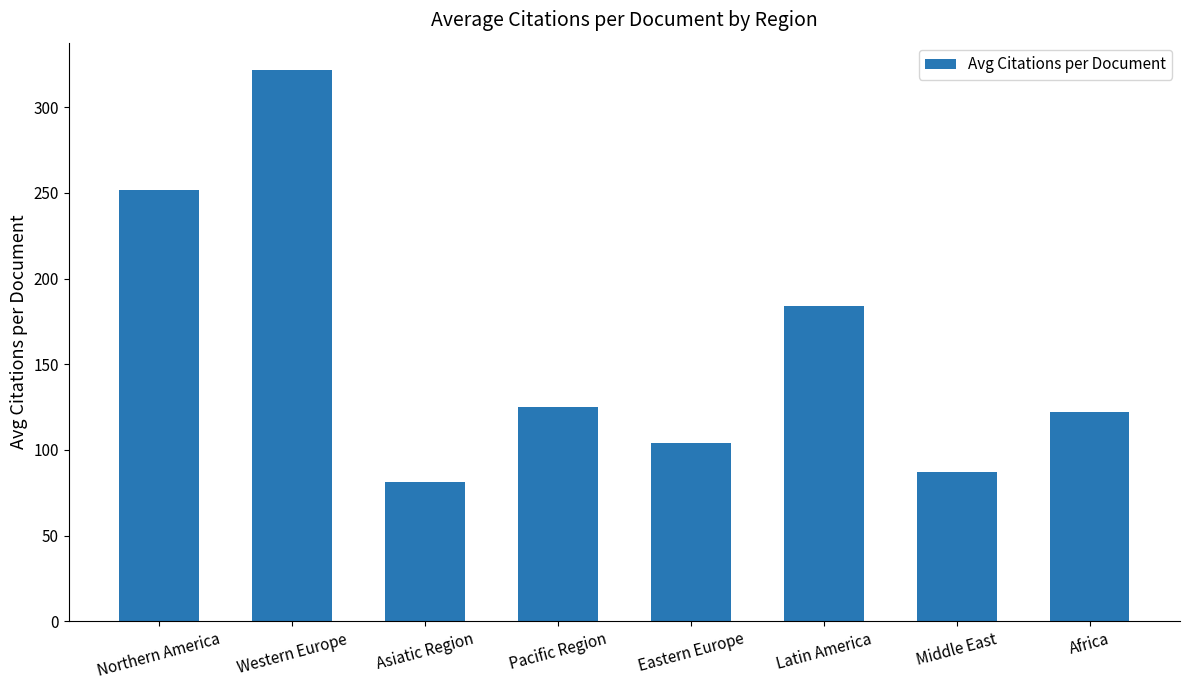

Rank the categories by value from highest to lowest.

Western Europe, Northern America, Latin America, Pacific Region, Africa, Eastern Europe, Middle East, Asiatic Region